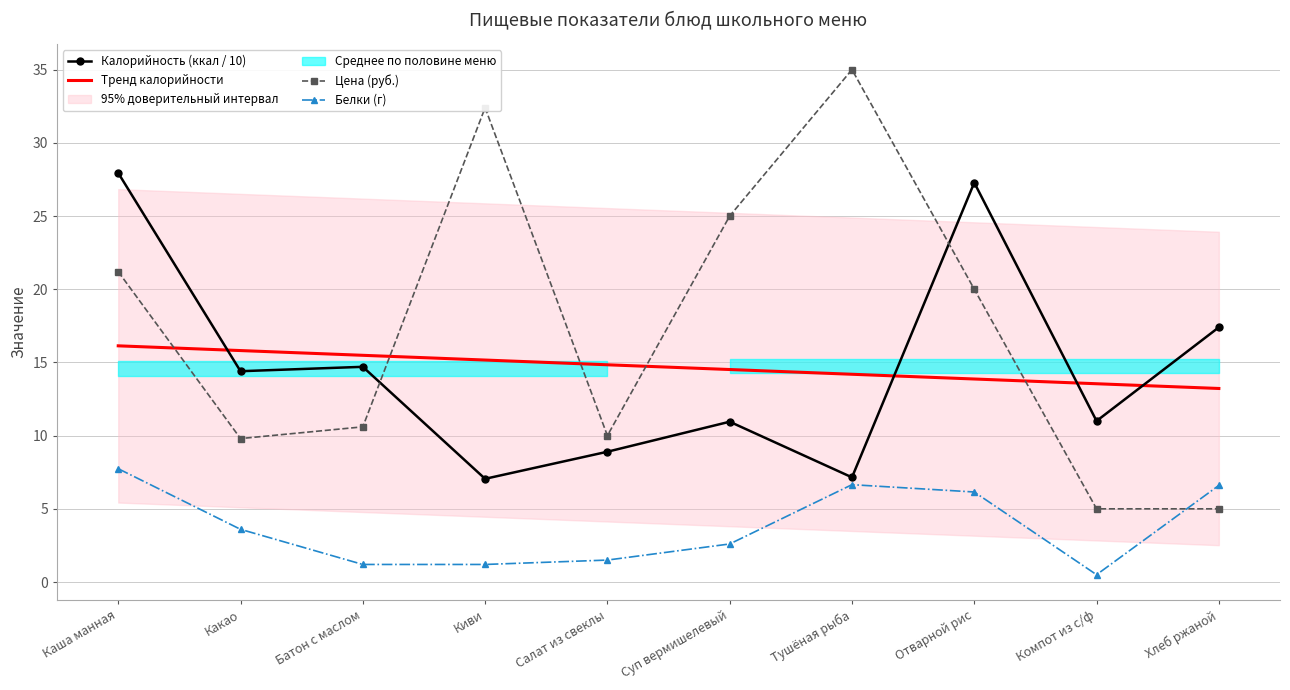

How many lines are shown in the chart?

3